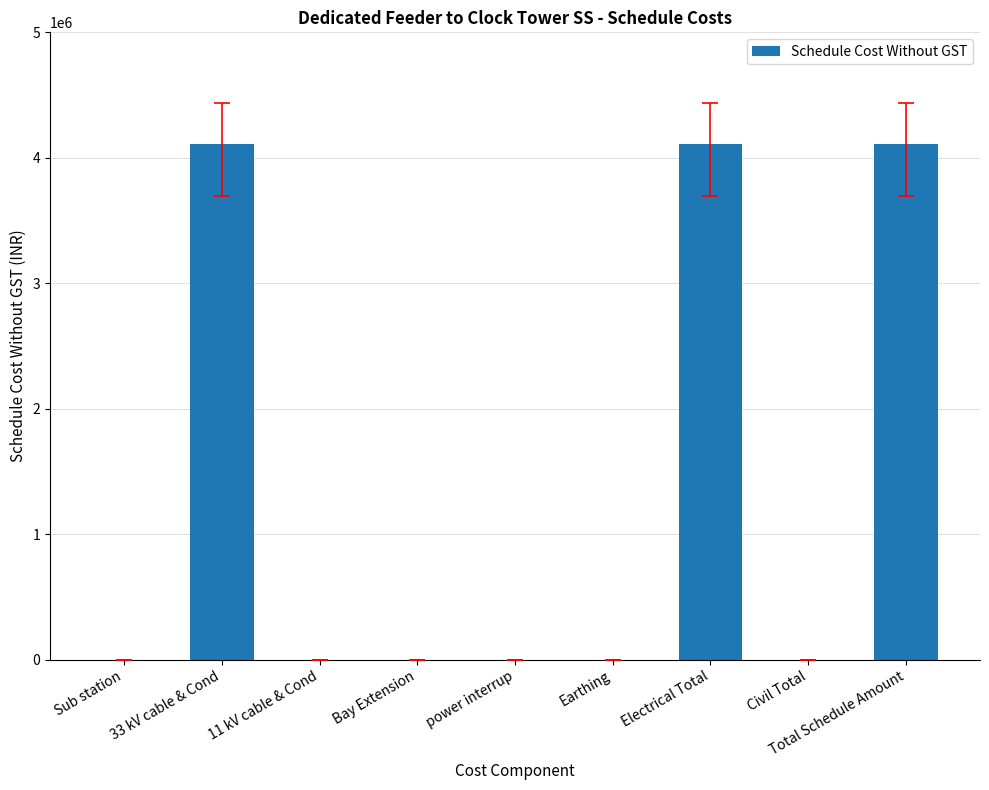

How many categories are shown in the chart?

9